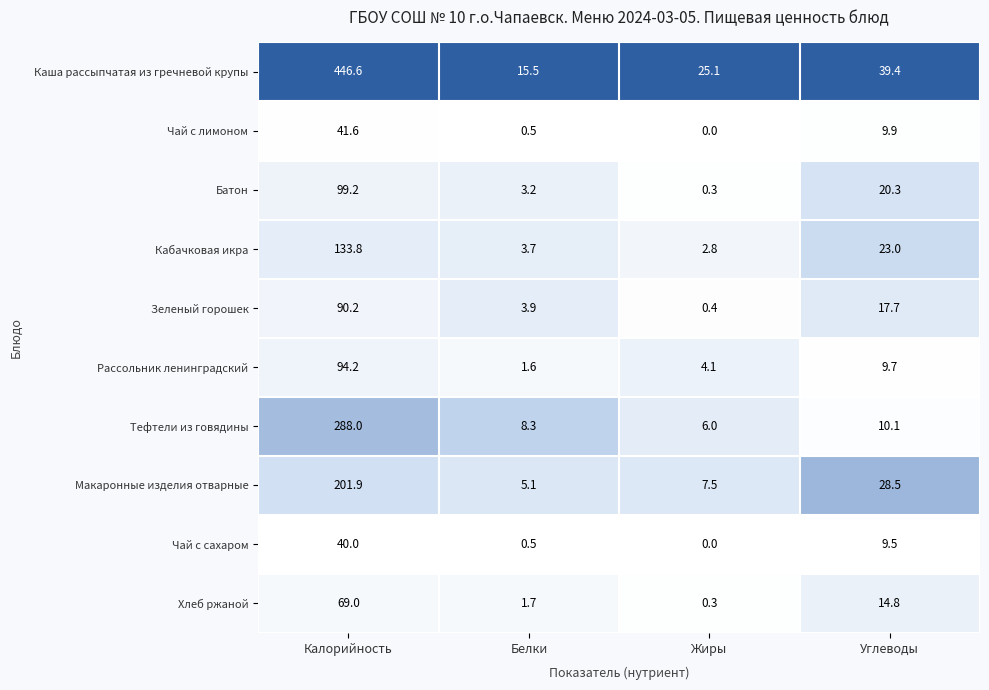

Which series changed the most between Жиры and Углеводы?

Макаронные изделия отварные